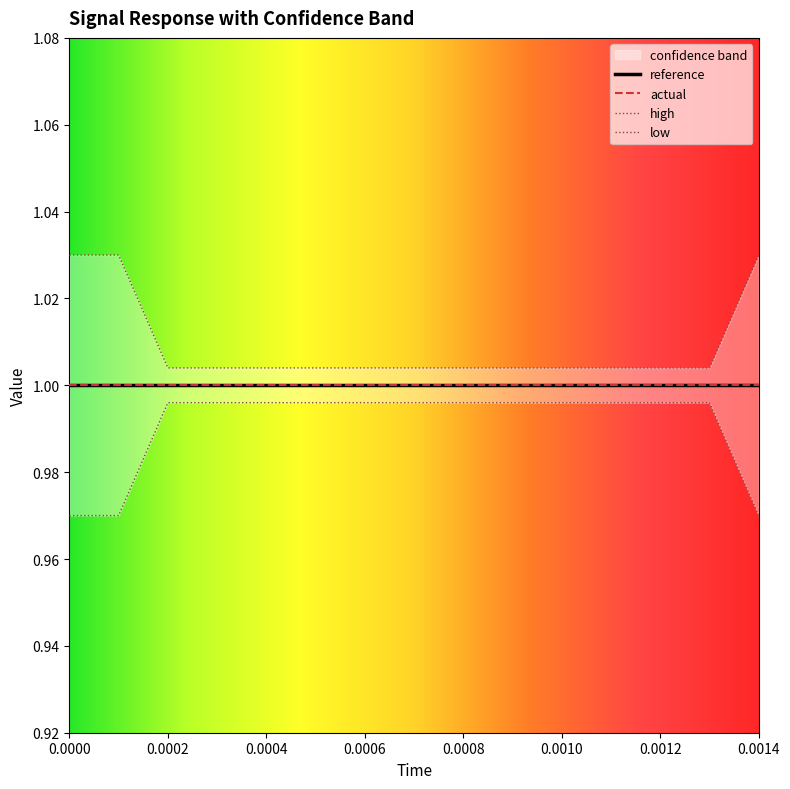

True or false: high and low cross at least once.

False